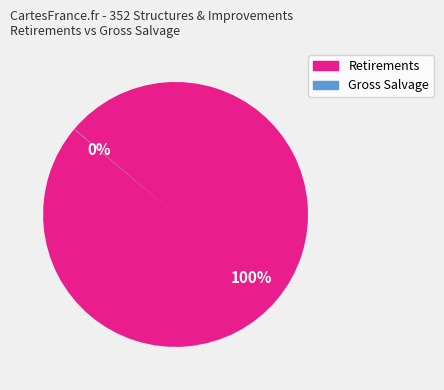

Does any single category account for the majority?

Yes